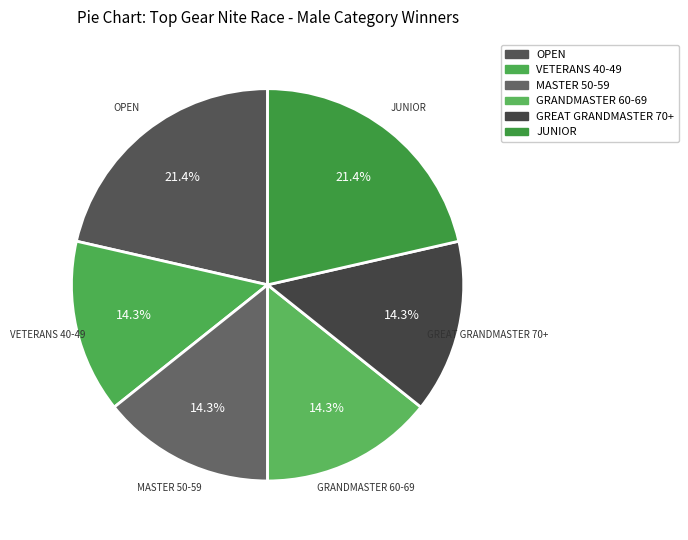

How much of the chart is everything except MASTER 50-59?

85.7%